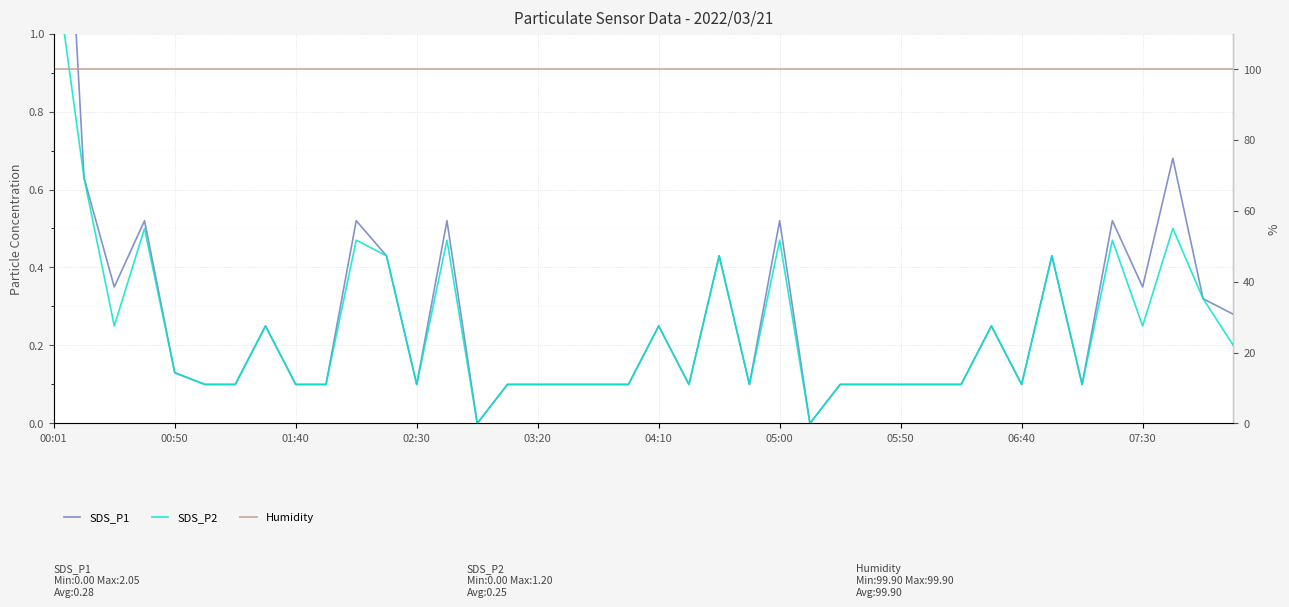

True or false: SDS_P2 and SDS_P1 cross at least once.

False